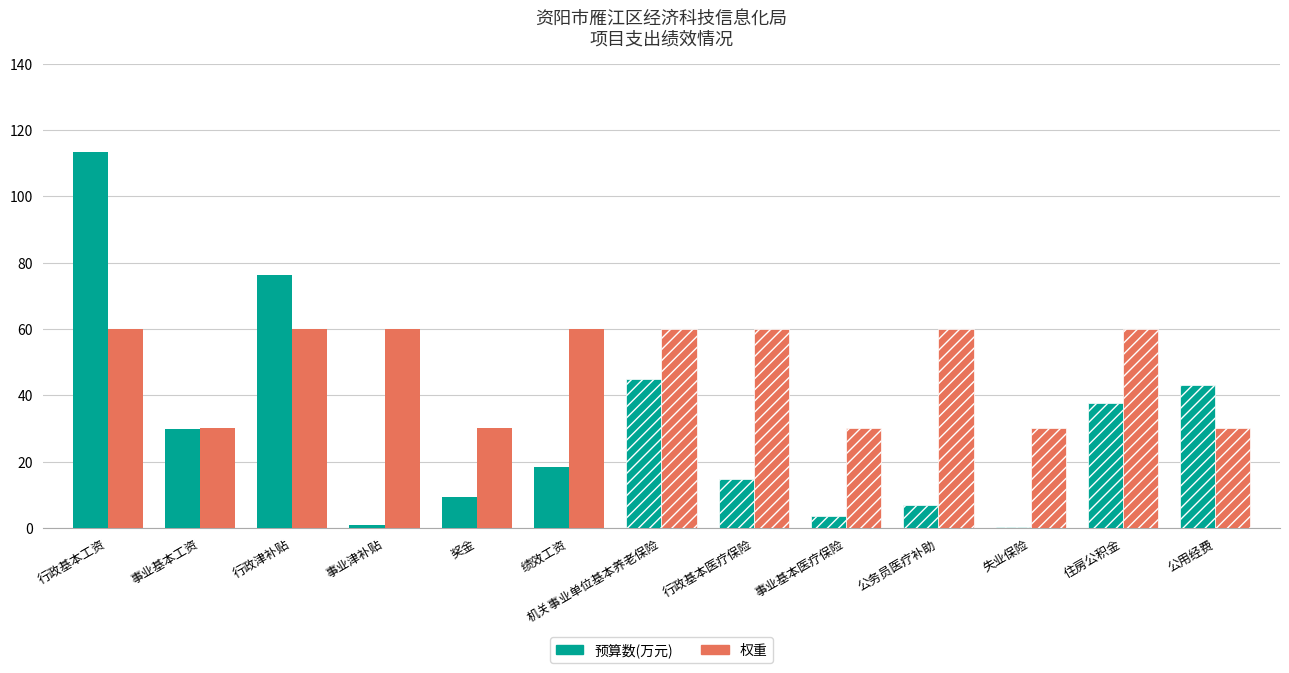

Does the chart contain stacked bars?

No